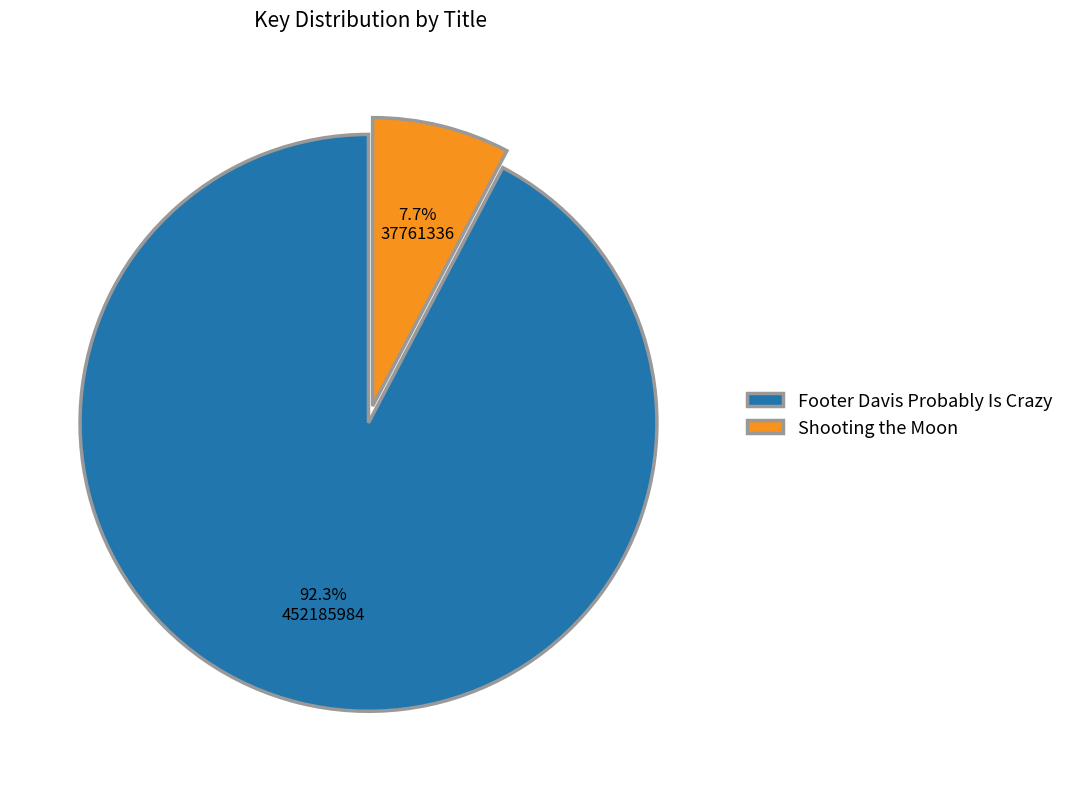

Which has a higher value, Shooting the Moon or Footer Davis Probably Is Crazy?

Footer Davis Probably Is Crazy